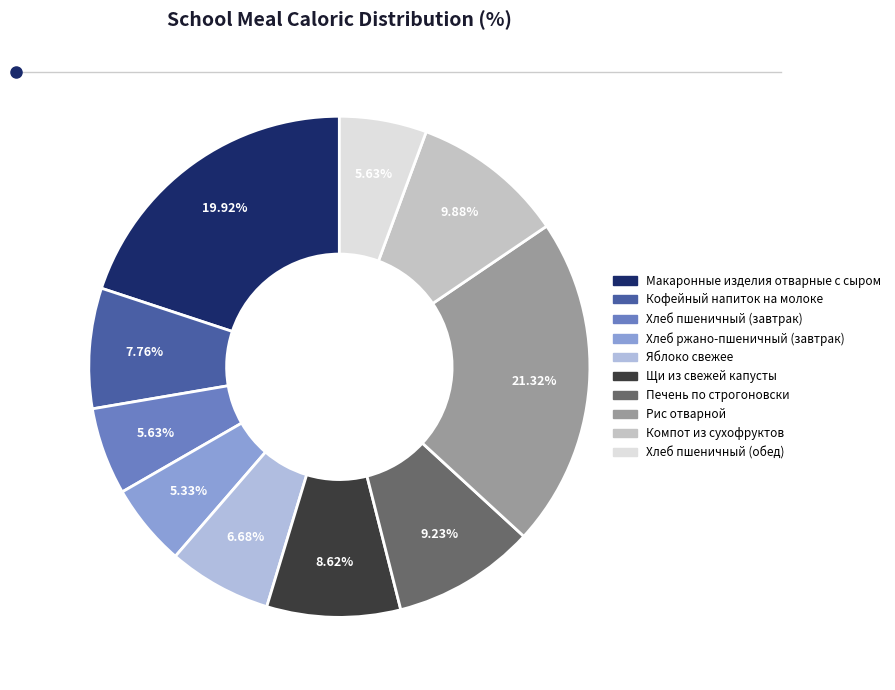

How many segments does this pie chart have?

10